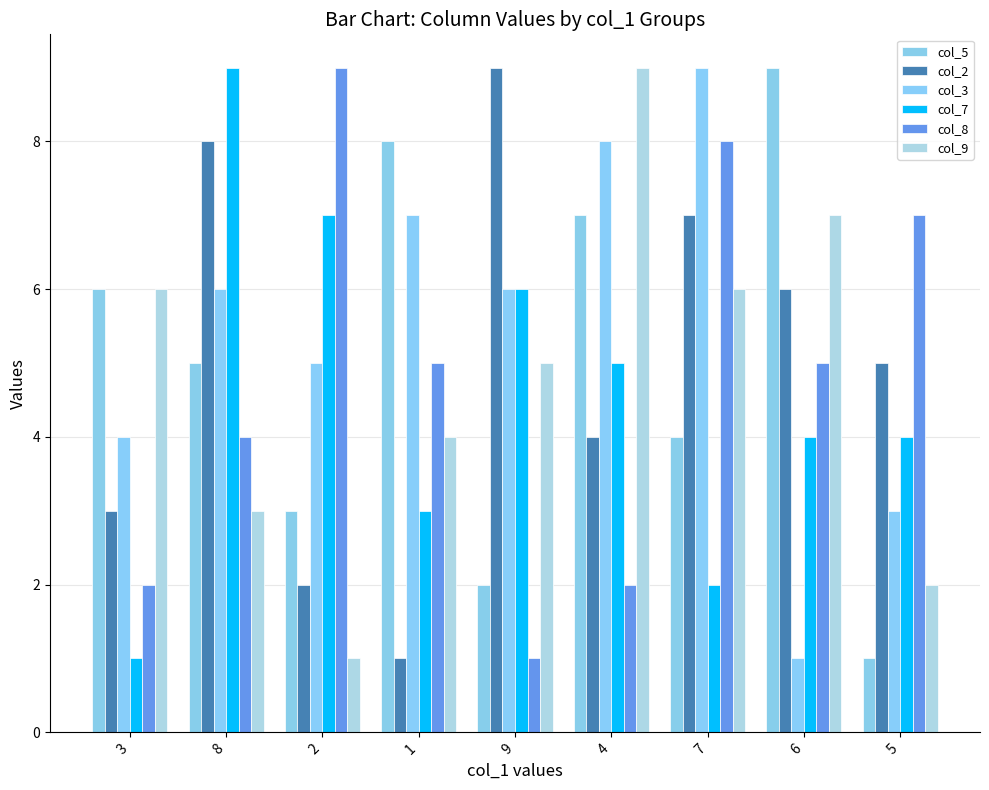

What are all the series names shown in the legend?

col_5, col_2, col_3, col_7, col_8, col_9